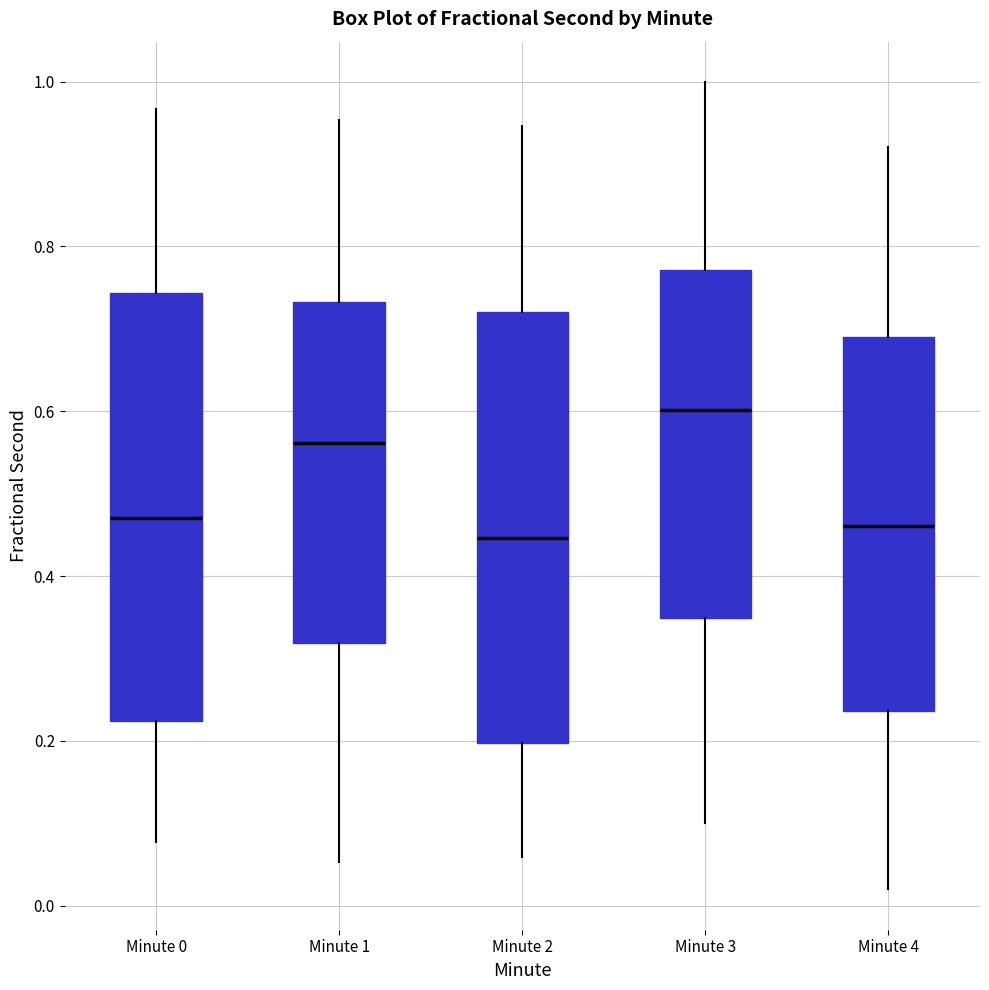

Where does the median line of the box for Minute 1 sit on the y-axis? The values are not printed on the chart, so give them approximately, as read against the axis.

0.56